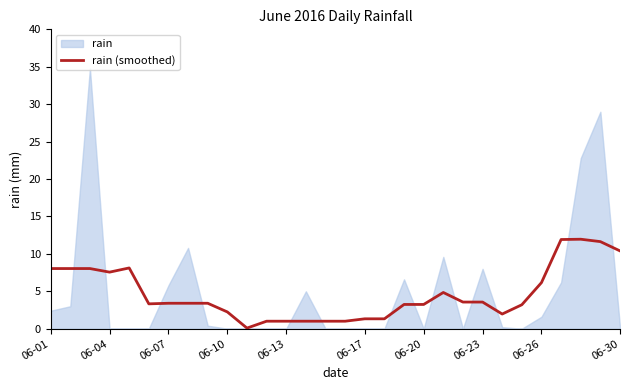

The value of rain (smoothed) at 06-10 is 2.2. True or false?

True